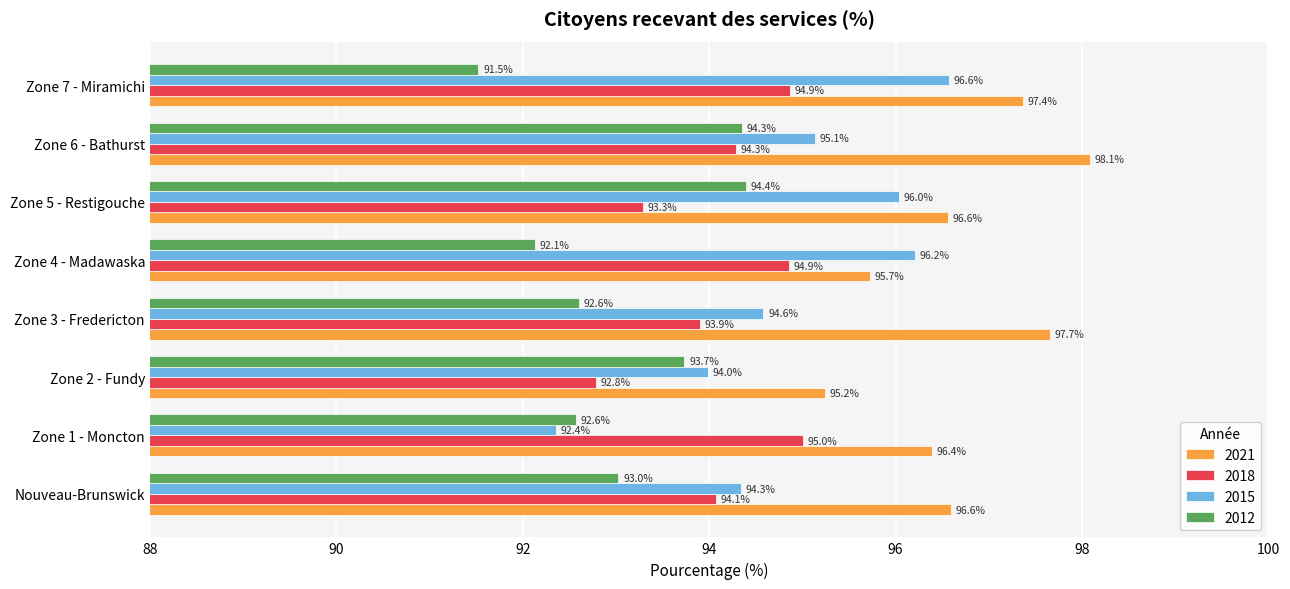

What is the difference between the 2018 values at Zone 5 - Restigouche and Zone 3 - Fredericton?

0.6